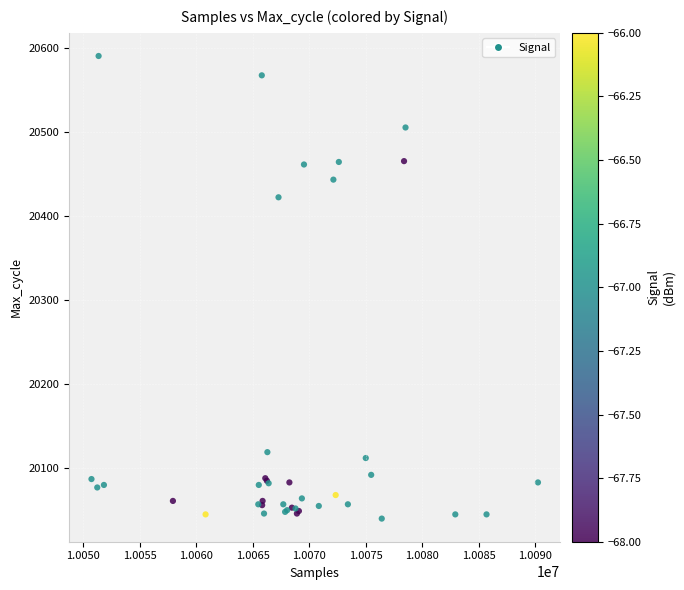

What Y value in the scatter plot is closest to 20315?

20422